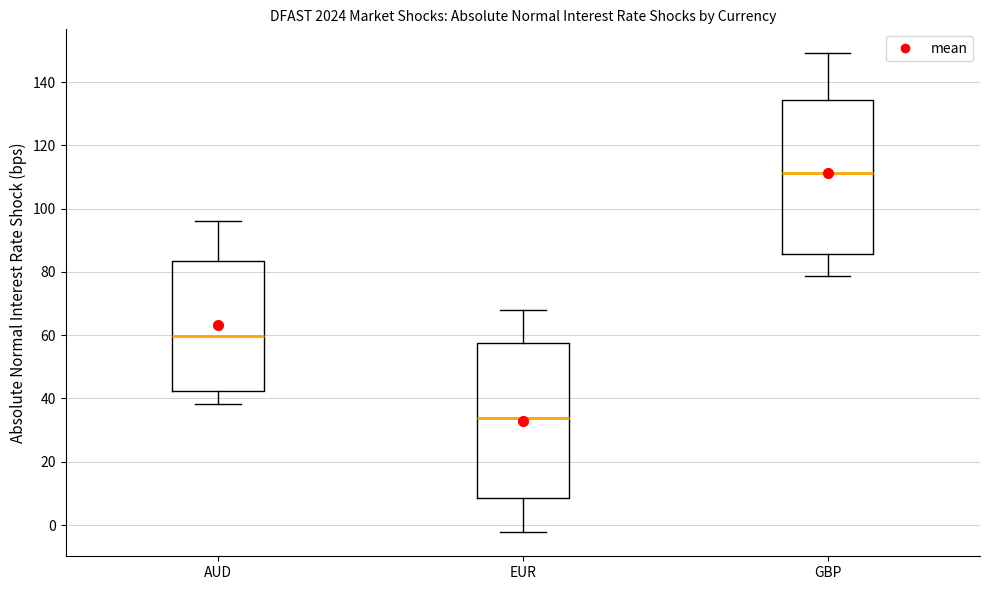

Where is the lower edge of the box for GBP on the y-axis? The values are not printed on the chart, so give them approximately, as read against the axis.

86